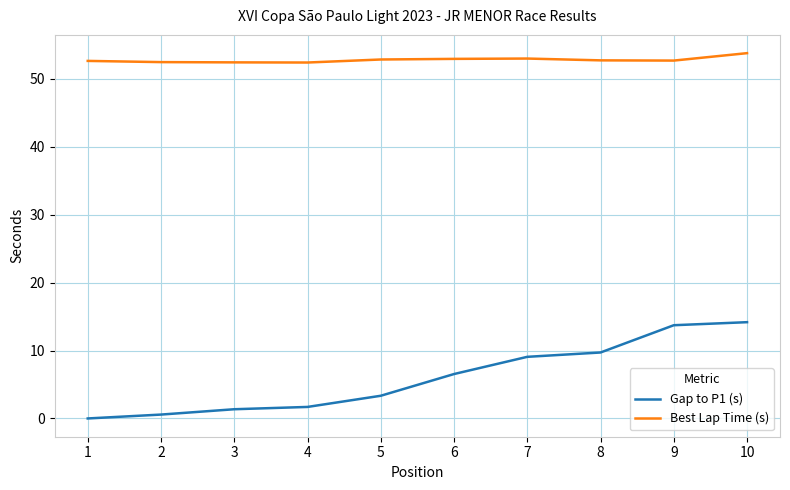

Which category has the highest value across all series?

10